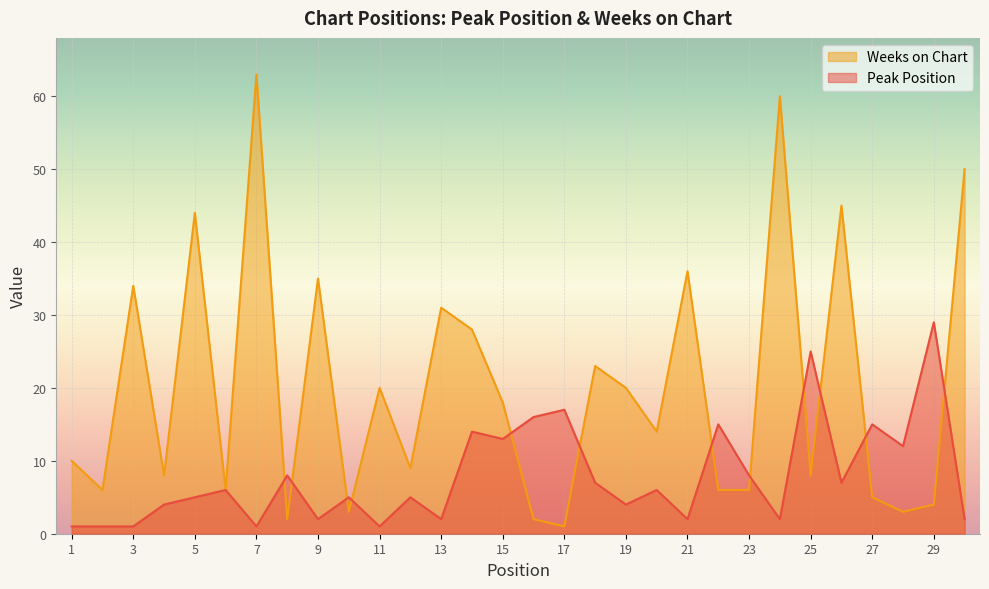

What is the average value of the Weeks on Chart series?

20